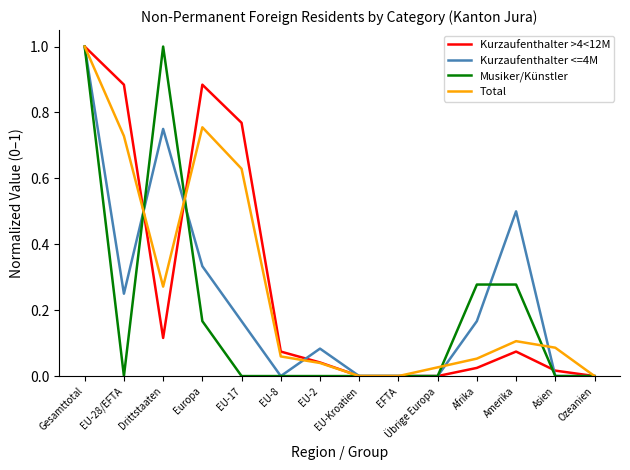

At which category does Musiker/Künstler reach its first local peak?

Drittstaaten